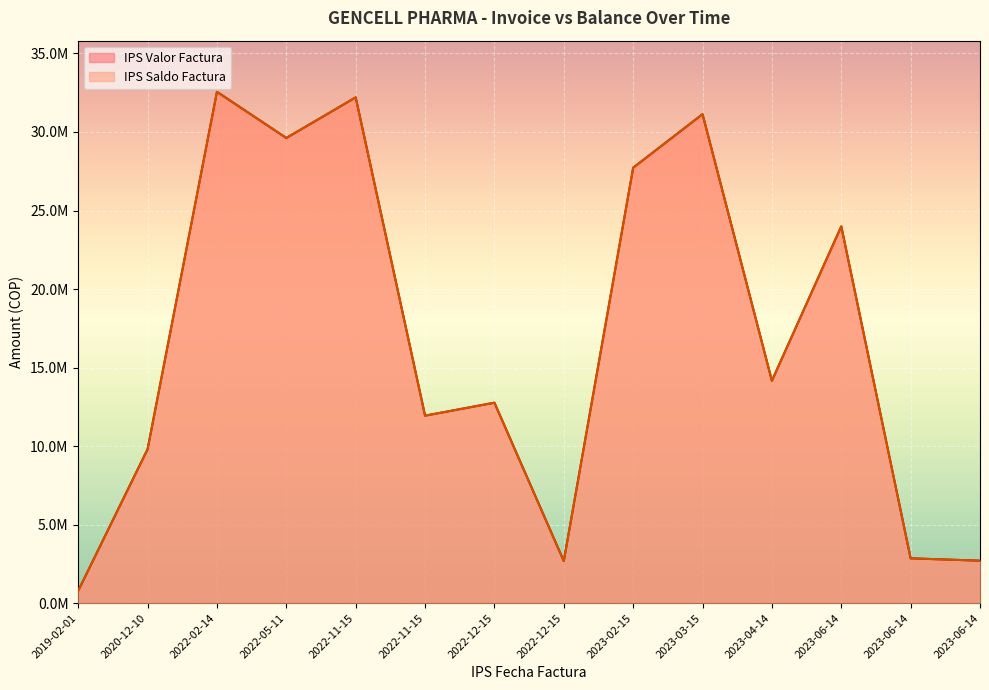

Count the number of data series in this chart.

2